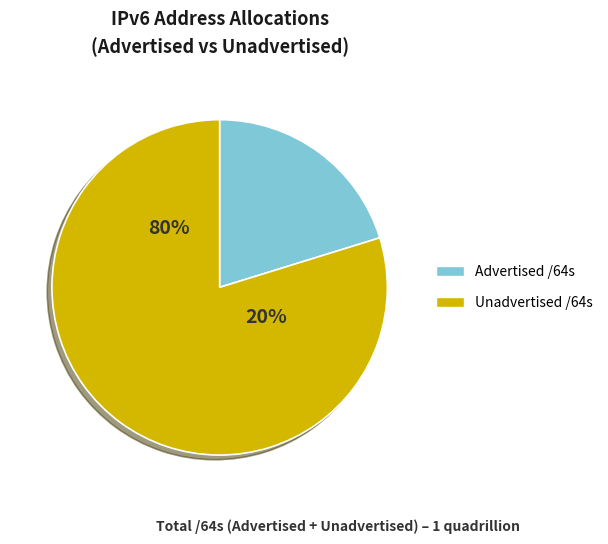

What is the ratio of the value at Unadvertised /64s to the value at Advertised /64s?

3.9